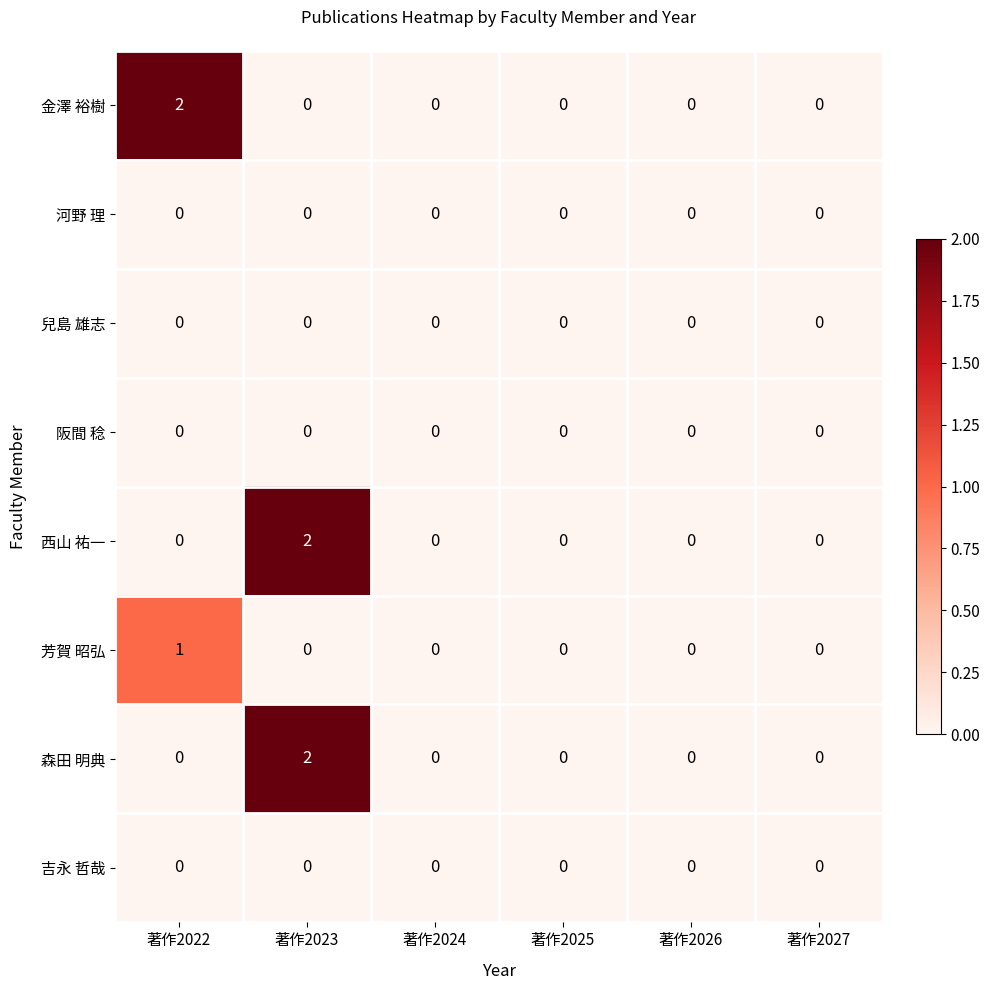

Count the 西山 祐一 values in the range 0 to 1.

5